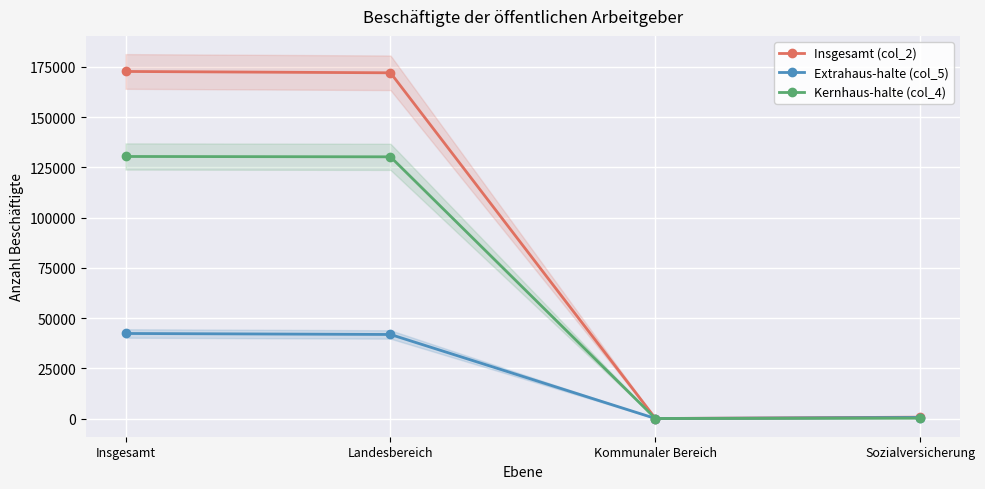

True or false: Kernhaus-halte (col_4) has a value of 0 at Kommunaler Bereich.

True